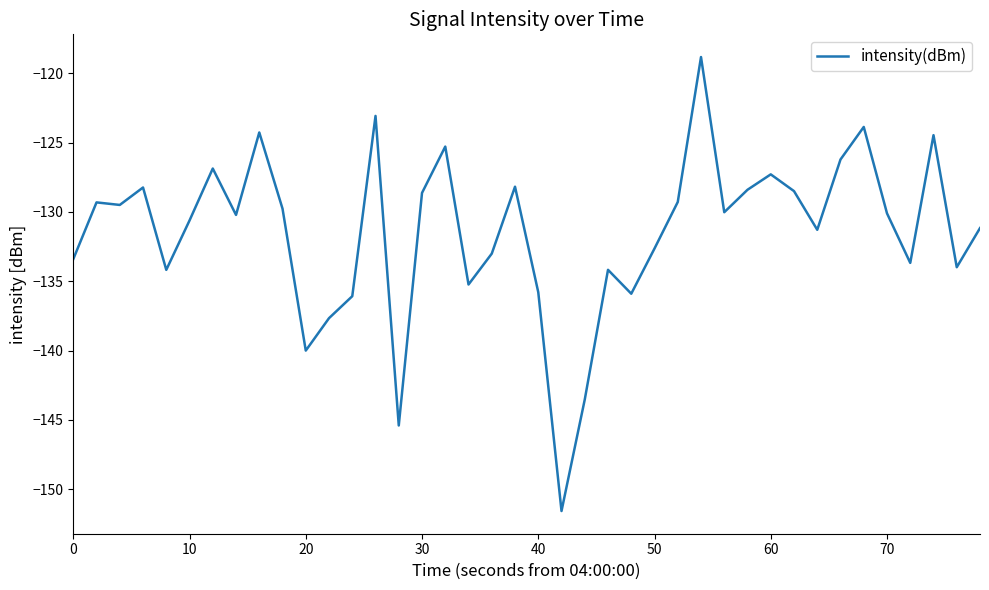

What is the difference between the maximum and minimum values?

32.7